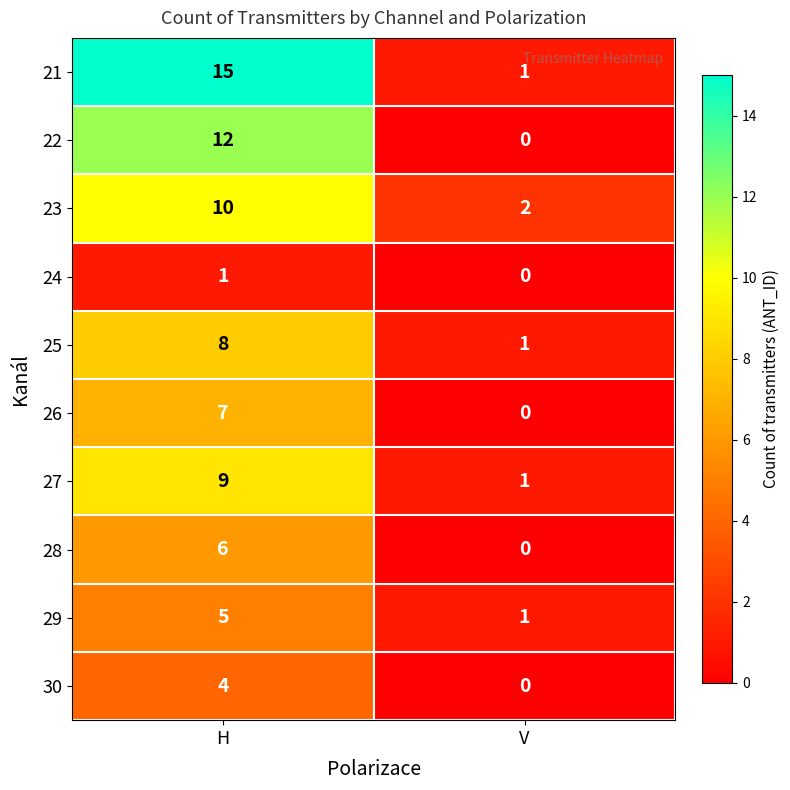

True or false: 30 has a value of 4 at H.

True